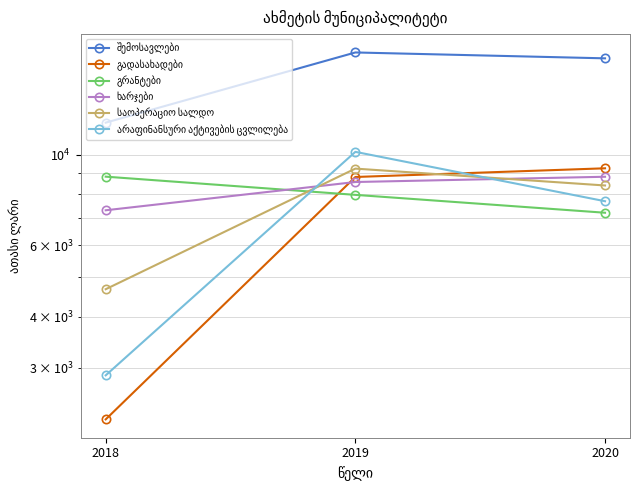

Between 2018 and 2019, which series saw the biggest shift?

არაფინანსური აქტივების ცვლილება